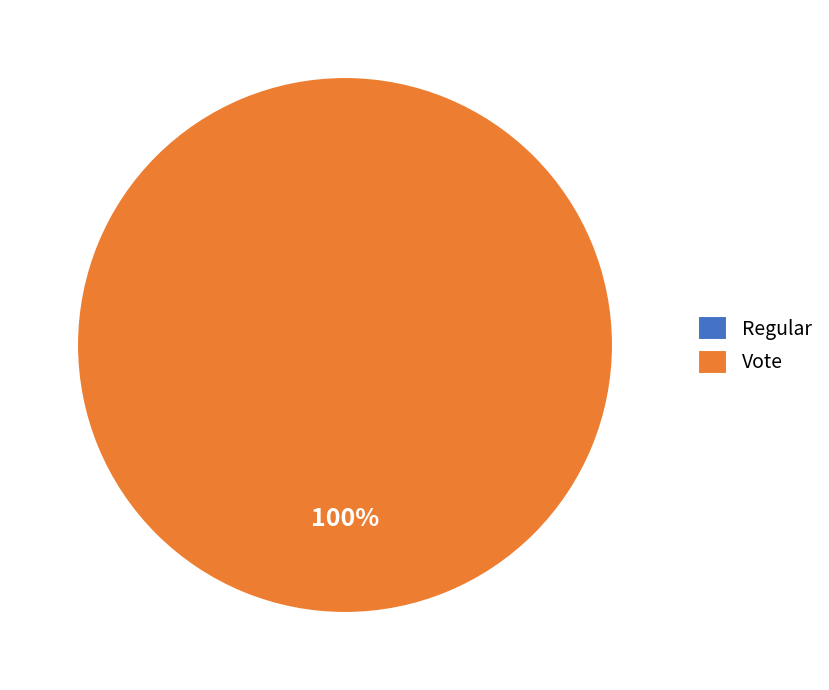

The Regular slice represents 0% of the pie. True or false?

True